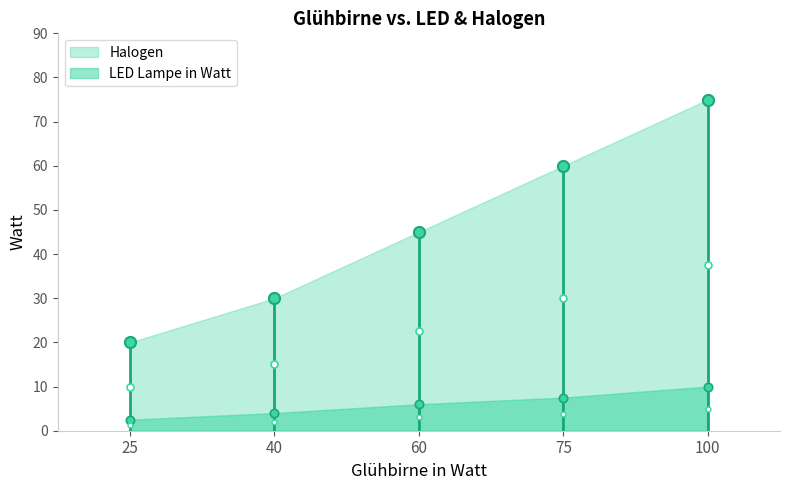

Which series changed the most between 75 and 100?

Halogen